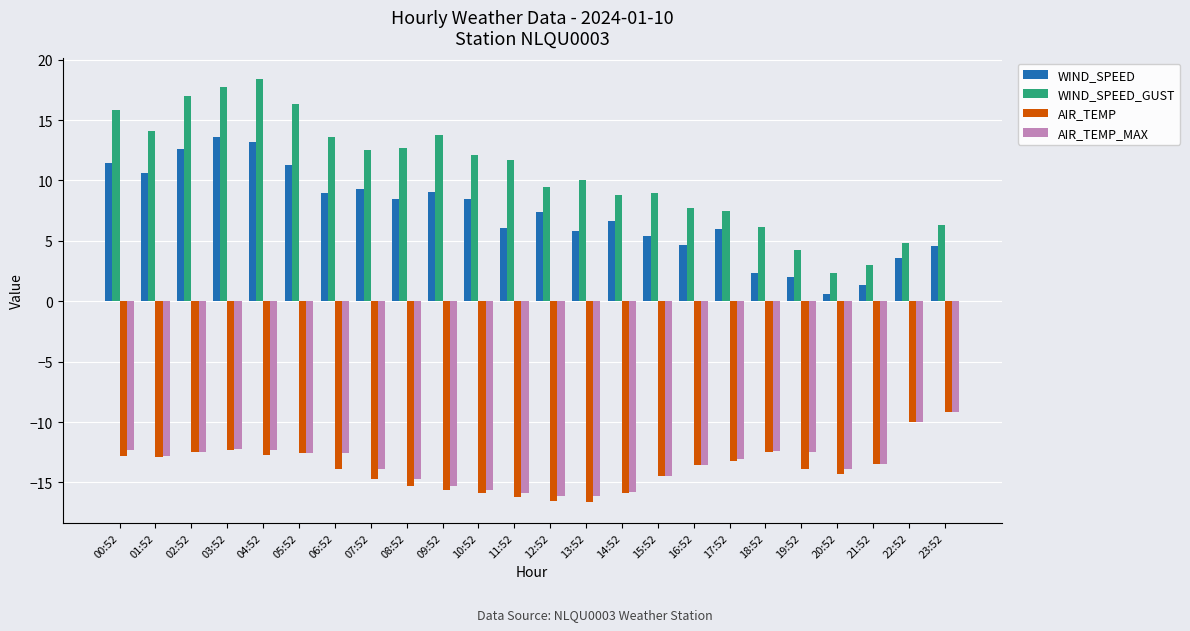

What is the highest value of the AIR_TEMP series?

-9.2